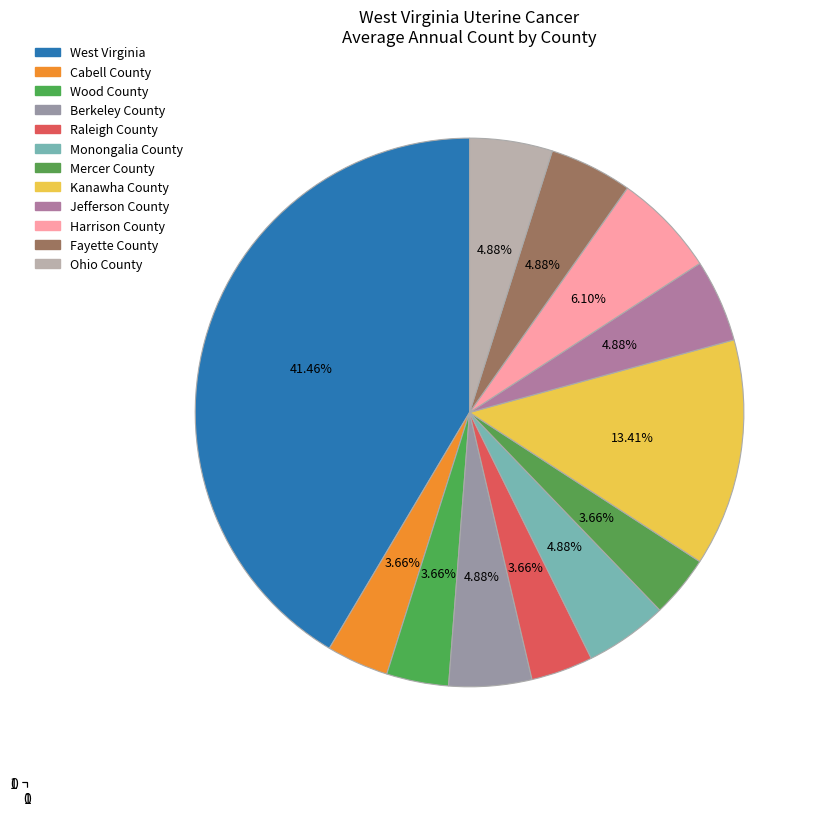

To the nearest percent, what is the difference between the largest and smallest slice percentages?

38%